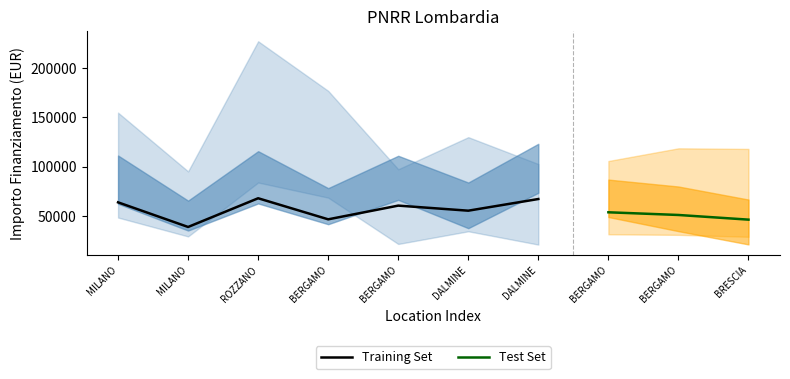

Does the chart display data point markers on the line(s)?

No